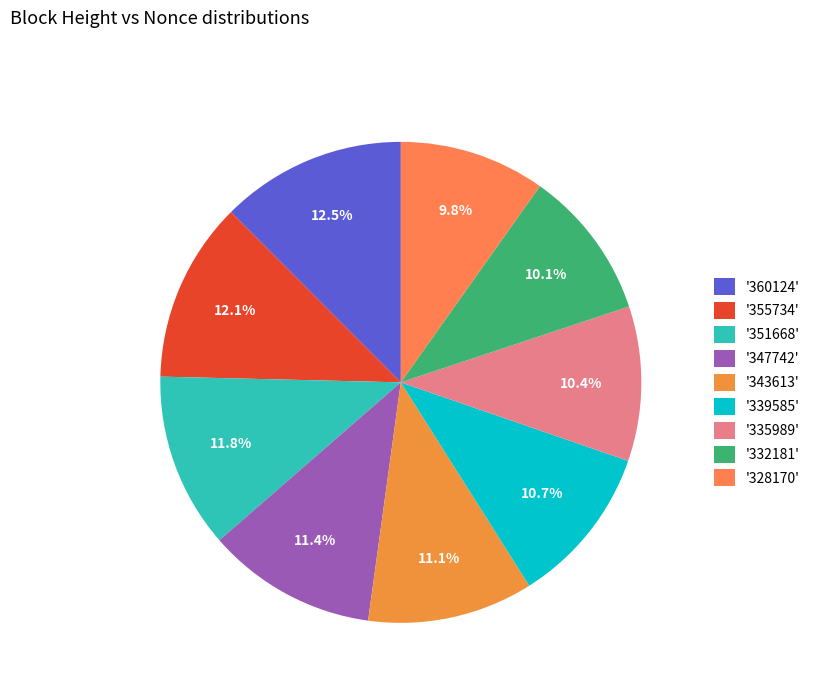

Which slice is the largest?

360124